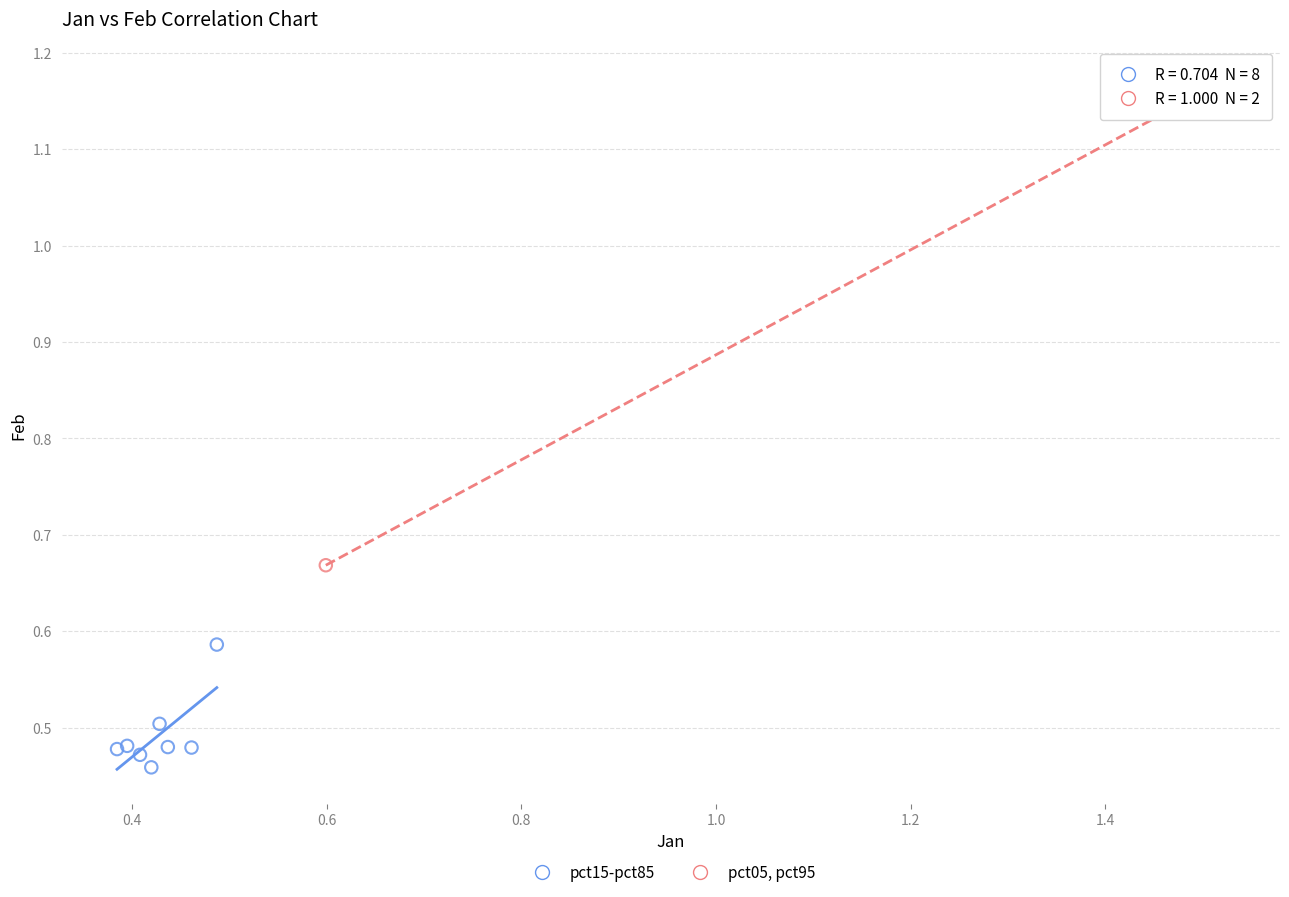

Which series reaches the minimum Y coordinate?

pct15-pct85